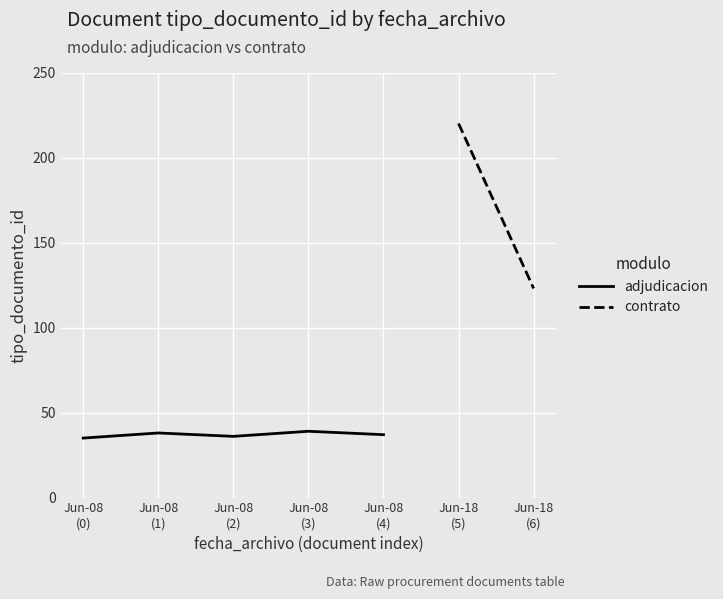

Rank the categories by value from lowest to highest.

Jun-08
(0), Jun-08
(2), Jun-08
(4), Jun-08
(1), Jun-08
(3)